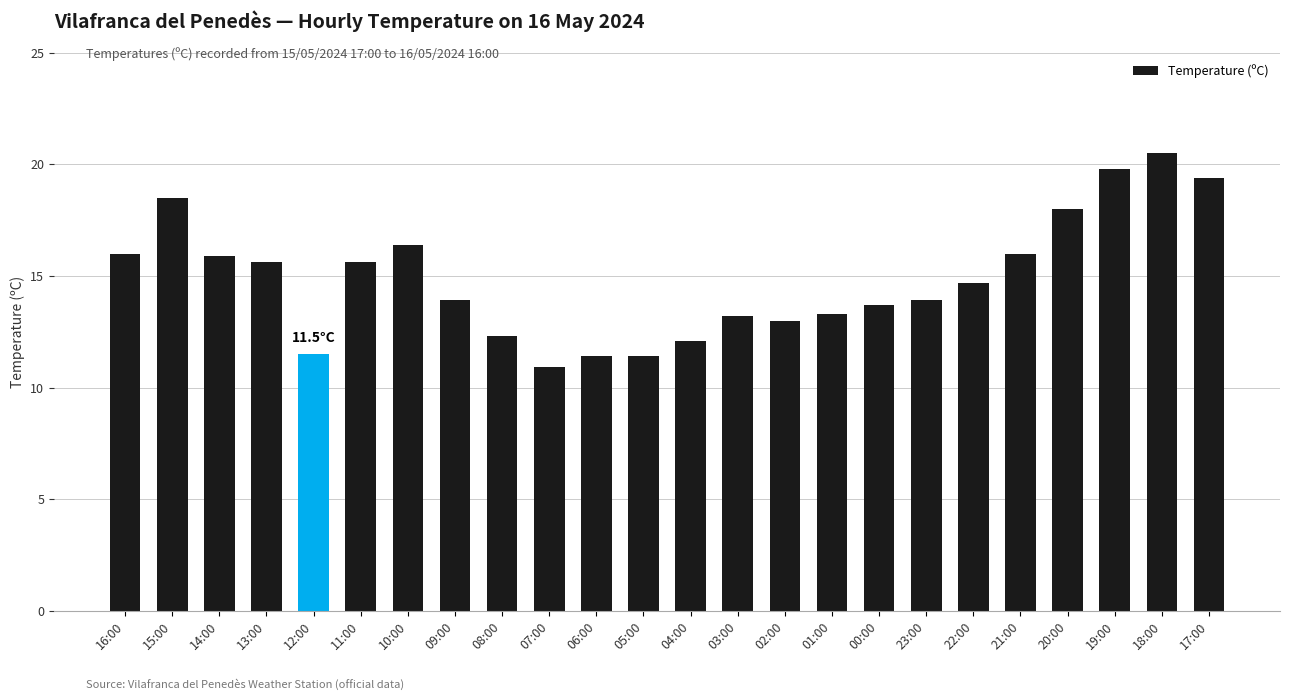

What is the label of the 9th bar from the right?

01:00